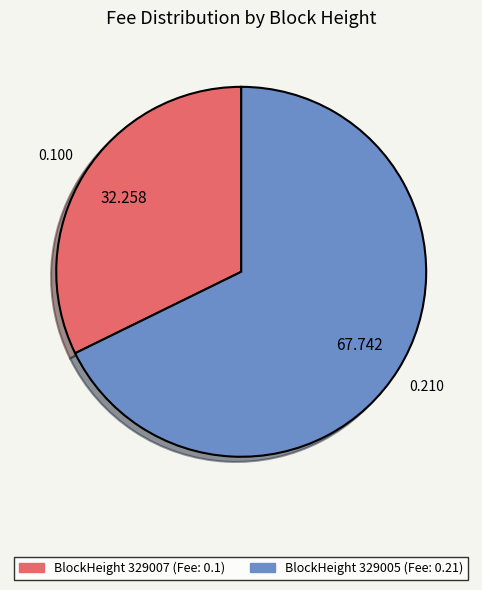

Is there any slice that represents more than half of the pie?

Yes